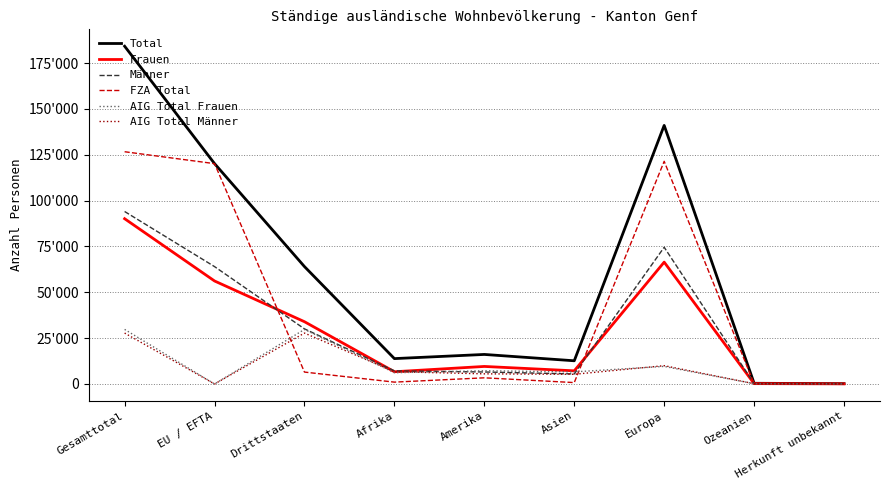

Reading right to left, extract all data points from this chart.

Total: 182	383	141032	12658	16114	13842	64023	120188	184211
Frauen: 72	191	66457	7176	9569	6675	33962	56178	90140
Männer: 110	192	74575	5482	6545	7167	30061	64010	94071
FZA Total: 5	80	121439	765	3365	1013	6494	120173	126667
AIG Total Frauen: 70	148	9594	6607	7214	6137	29766	4	29770
AIG Total Männer: 107	155	9999	5286	5535	6692	27763	11	27774